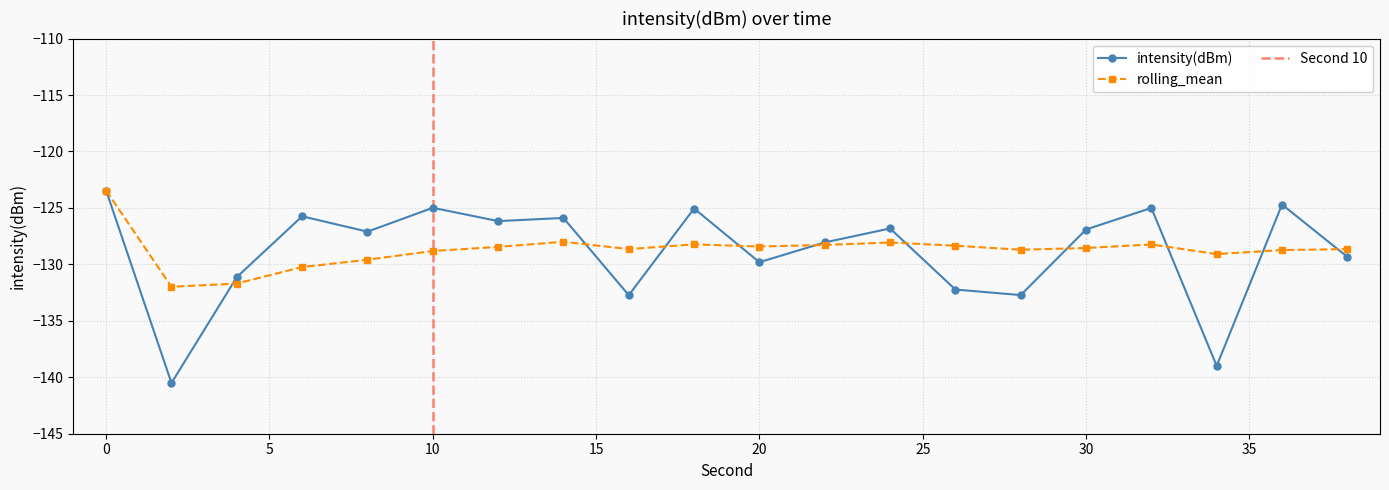

What is the value of the rolling_mean point at the 12th from the left?

-128.3